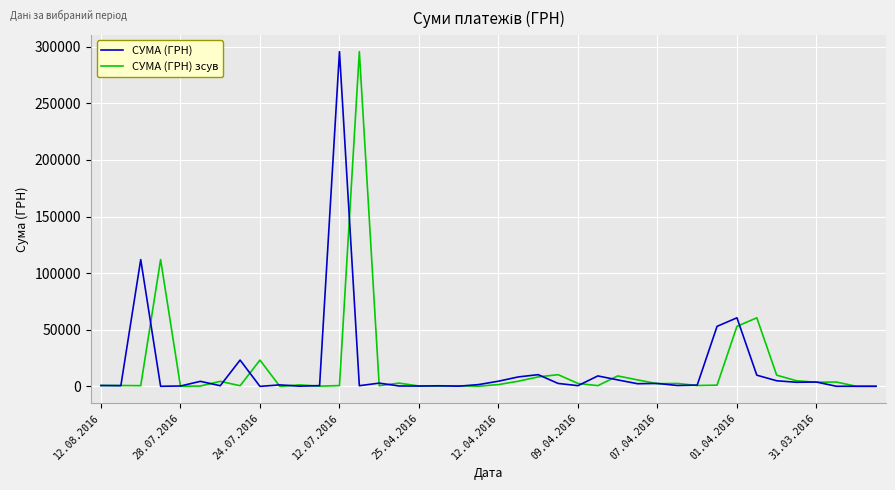

What is the maximum value shown in the chart?

295638.6